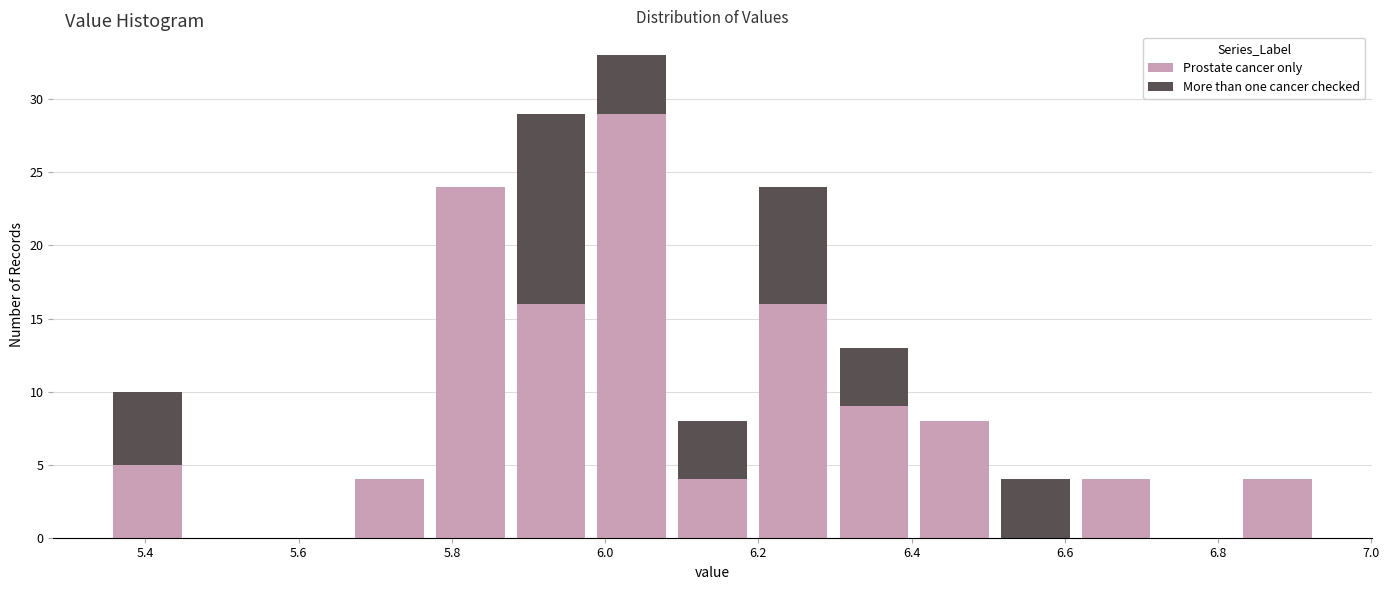

Which range on the x-axis has the tallest stacked bar (by total height)?

5.98 to 6.08